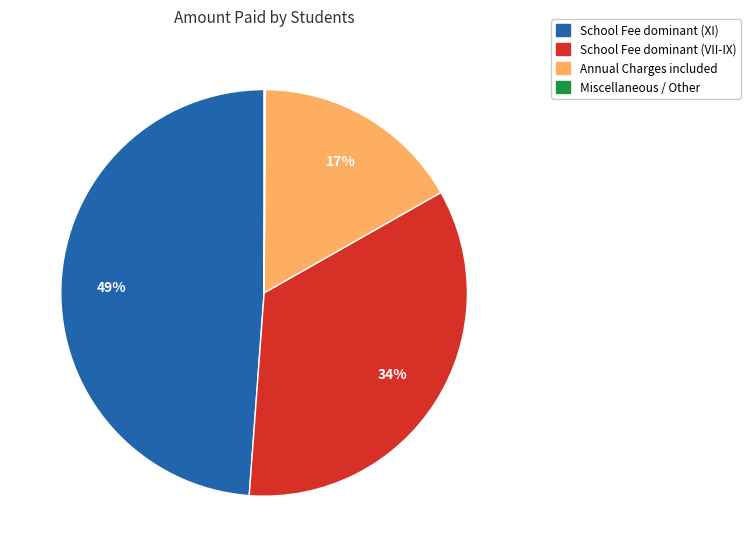

Is it true that School Fee dominant (XI) is 49% of the pie?

True